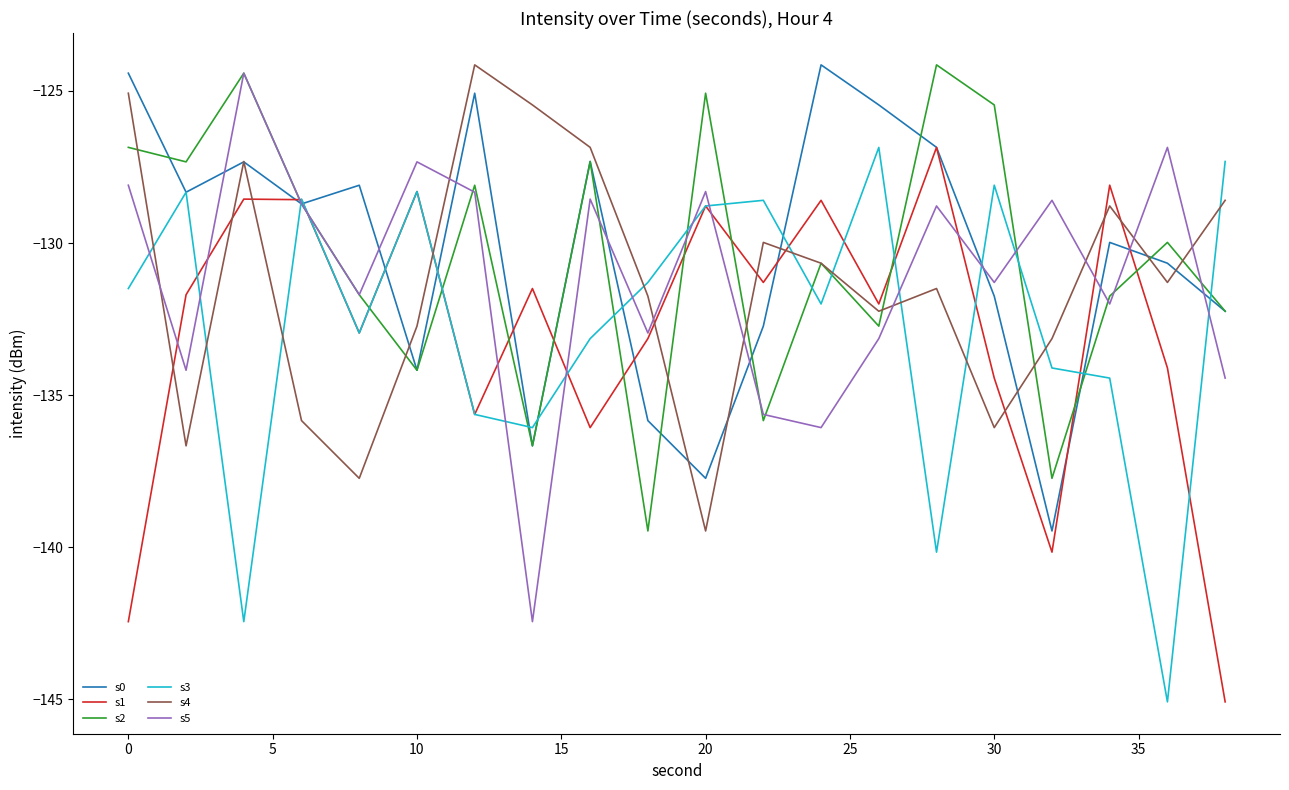

What is the greatest value displayed?

-124.1